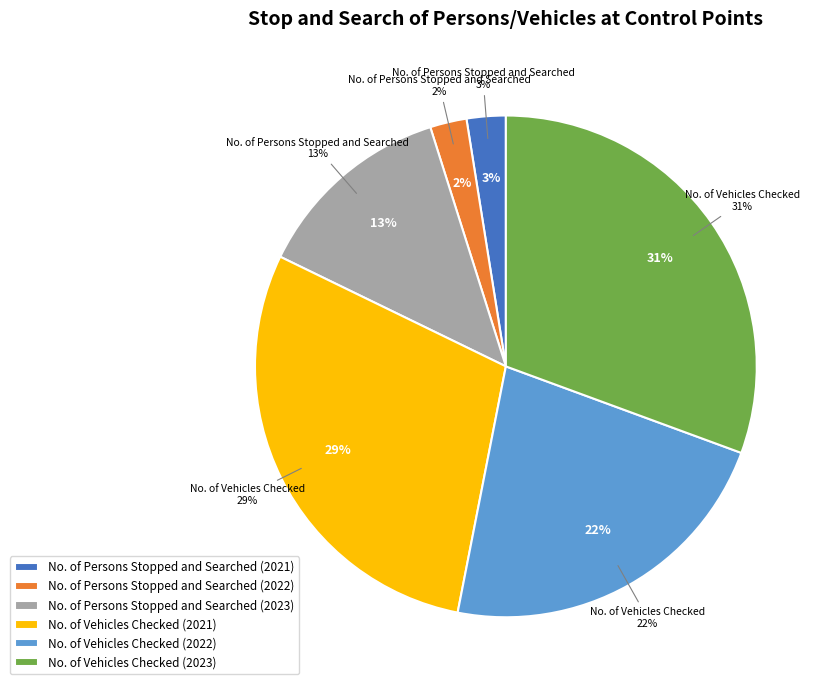

Does No. of Vehicles Checked (2021) account for over 50% of the chart?

No